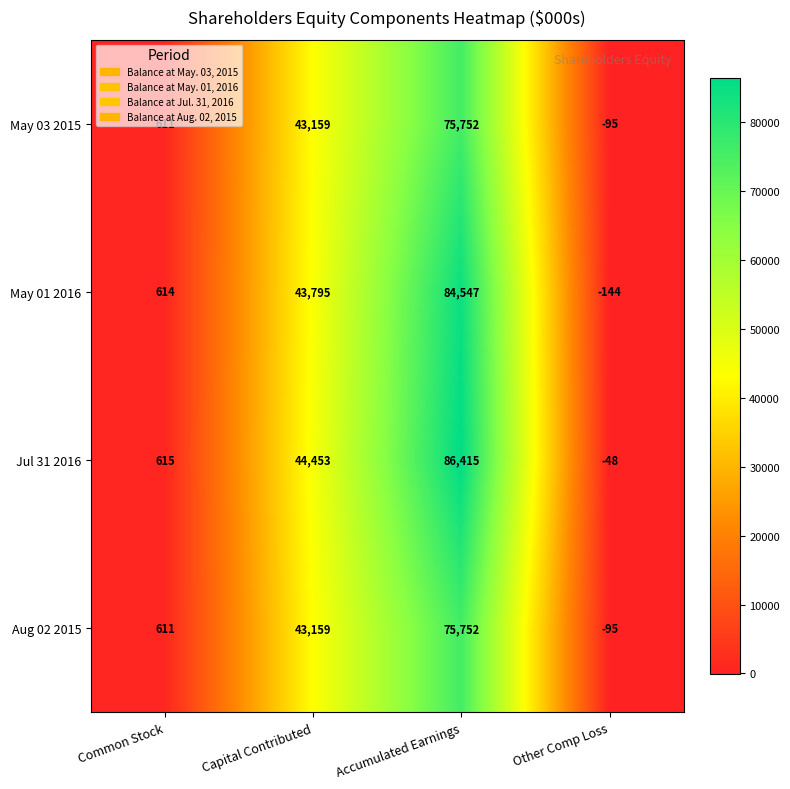

The Aug 02 2015 series shows 126908 at Accumulated Earnings. True or false?

False